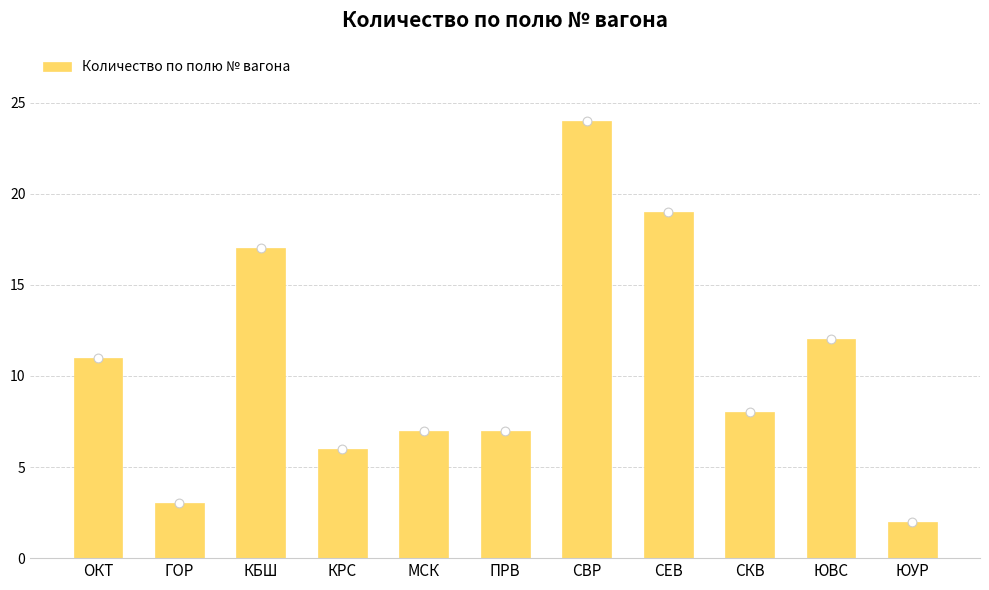

Between СЕВ and ПРВ, which is larger?

СЕВ